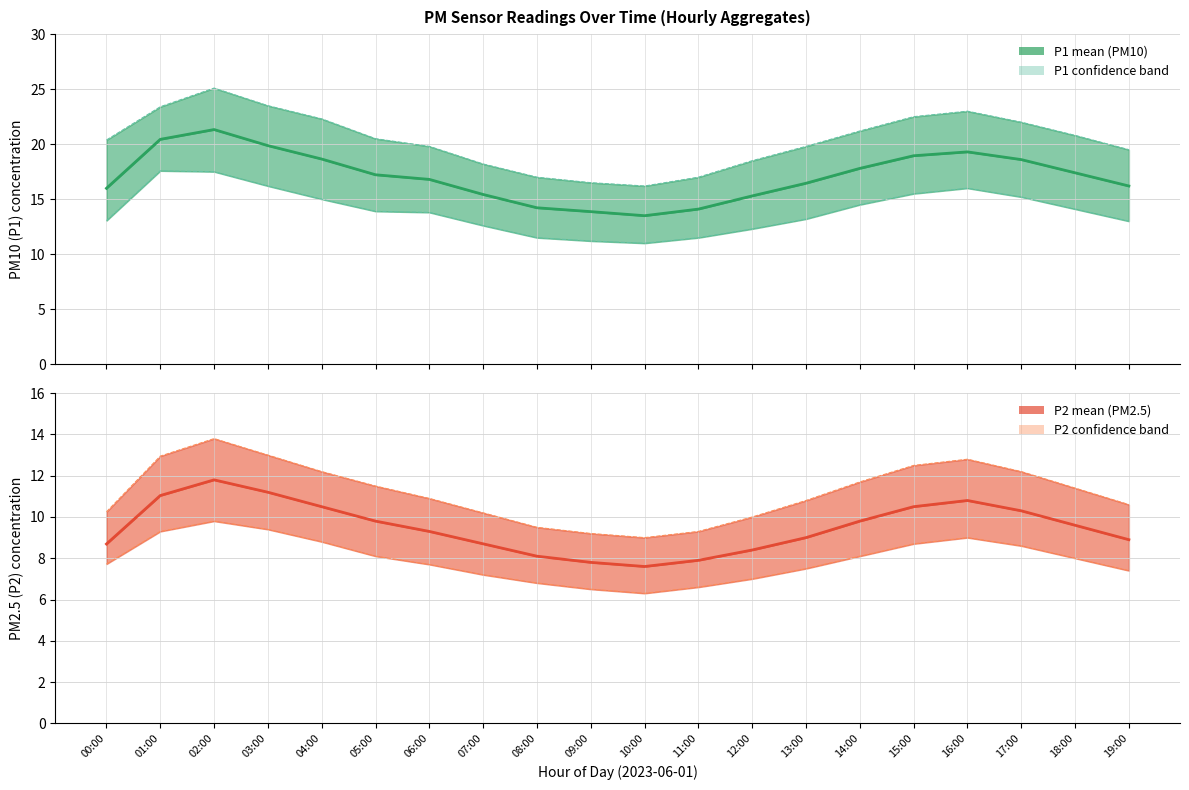

Is the value of P1 mean (PM10) at 09:00 greater than the value of P1 upper bound at 02:00?

No